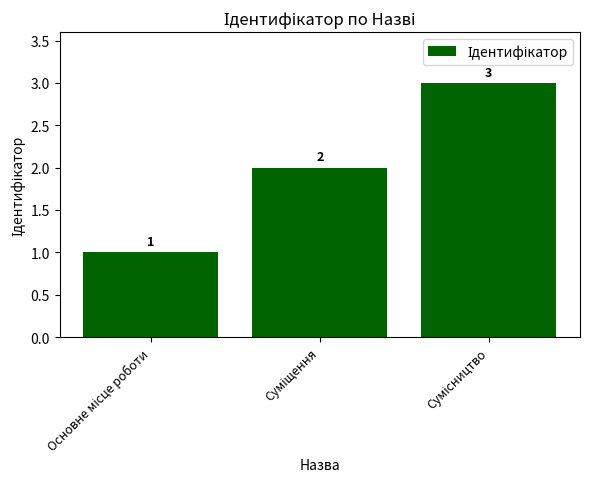

Count the values in the range 1 to 3.

3